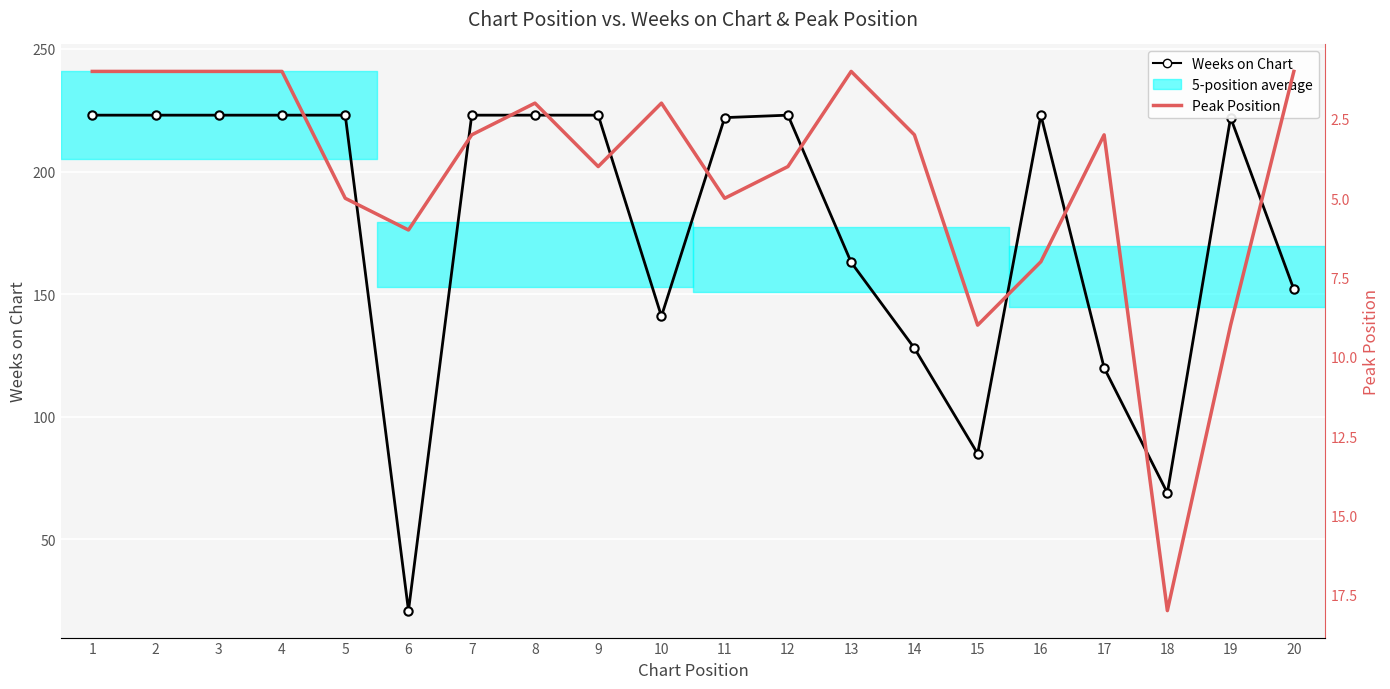

The value of Weeks on Chart at 4 is 223. True or false?

True